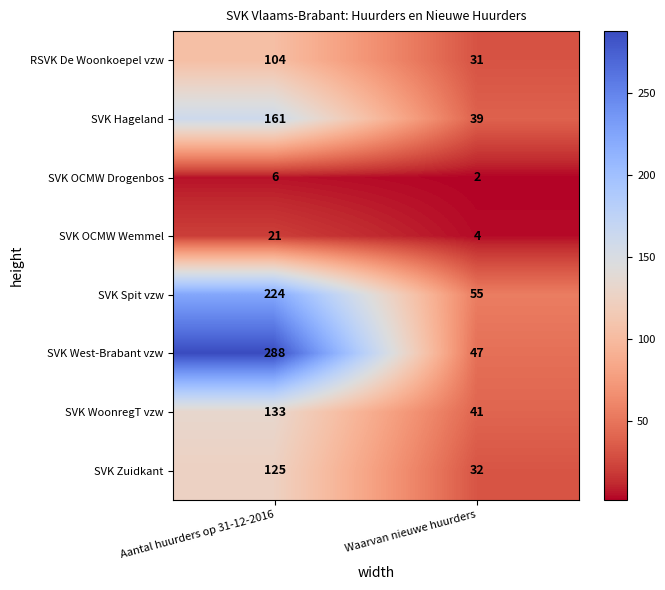

Which series changed the most between Aantal huurders op 31-12-2016 and Waarvan nieuwe huurders?

SVK West-Brabant vzw